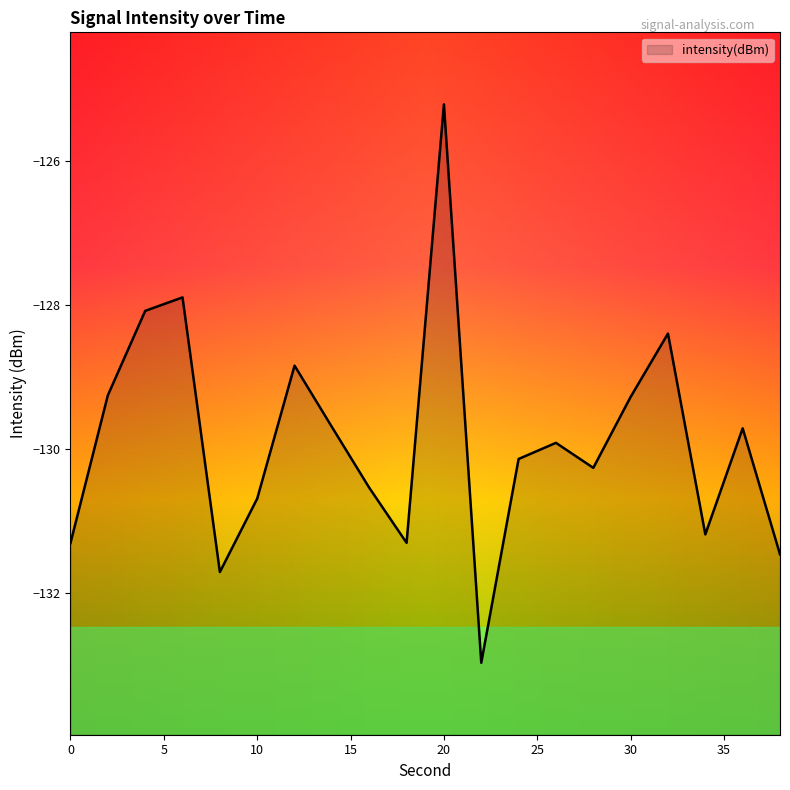

Where is the first local minimum?

8